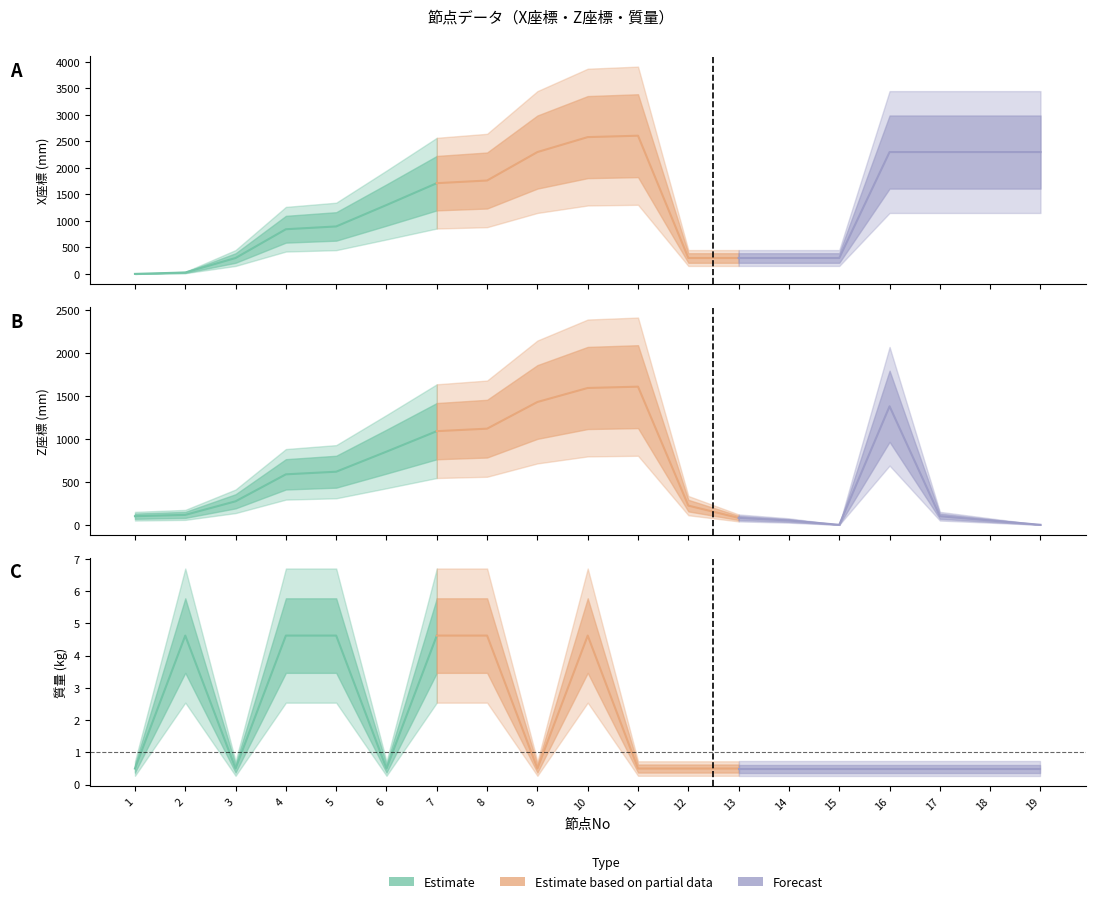

At how many categories does at least one series exceed 215?

17